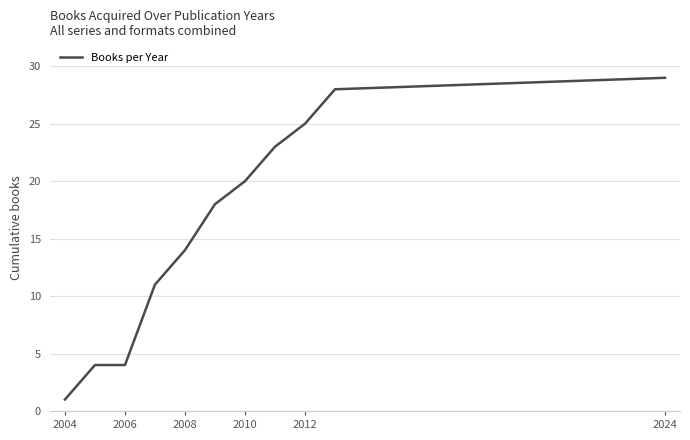

What is the greatest value displayed?

29